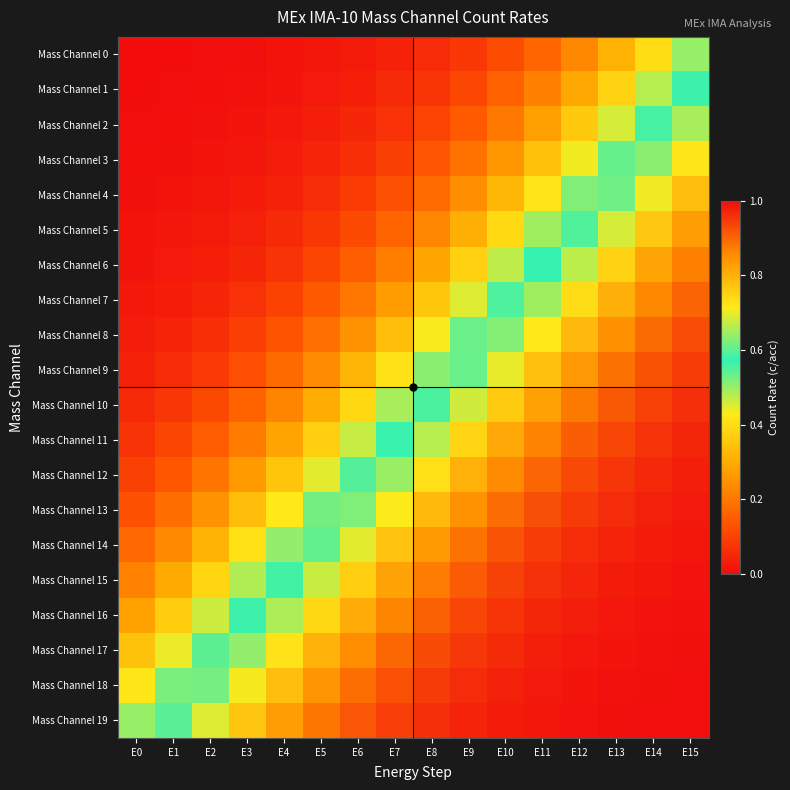

At E14, list the series in order from largest to smallest.

Mass Channel 19, Mass Channel 18, Mass Channel 17, Mass Channel 16, Mass Channel 15, Mass Channel 14, Mass Channel 13, Mass Channel 12, Mass Channel 11, Mass Channel 10, Mass Channel 9, Mass Channel 8, Mass Channel 7, Mass Channel 6, Mass Channel 5, Mass Channel 4, Mass Channel 3, Mass Channel 2, Mass Channel 1, Mass Channel 0